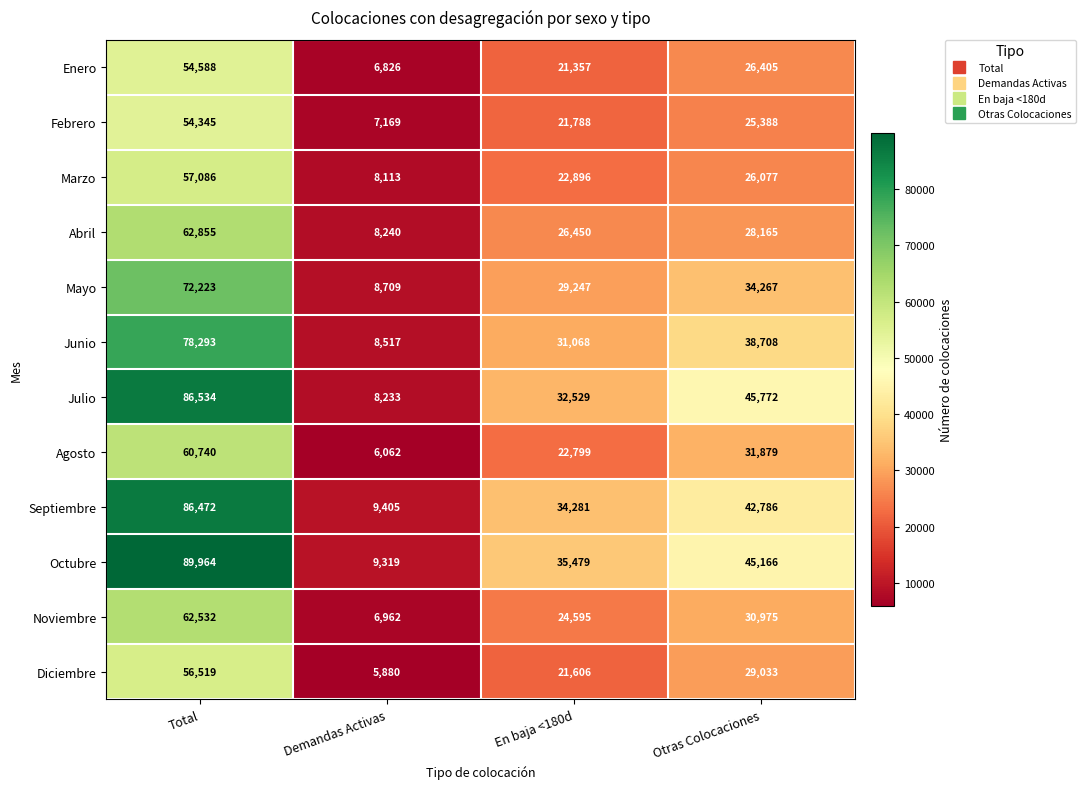

What is the minimum value for Mayo?

8709